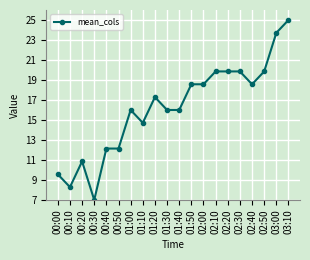

How many lines are shown in the chart?

1